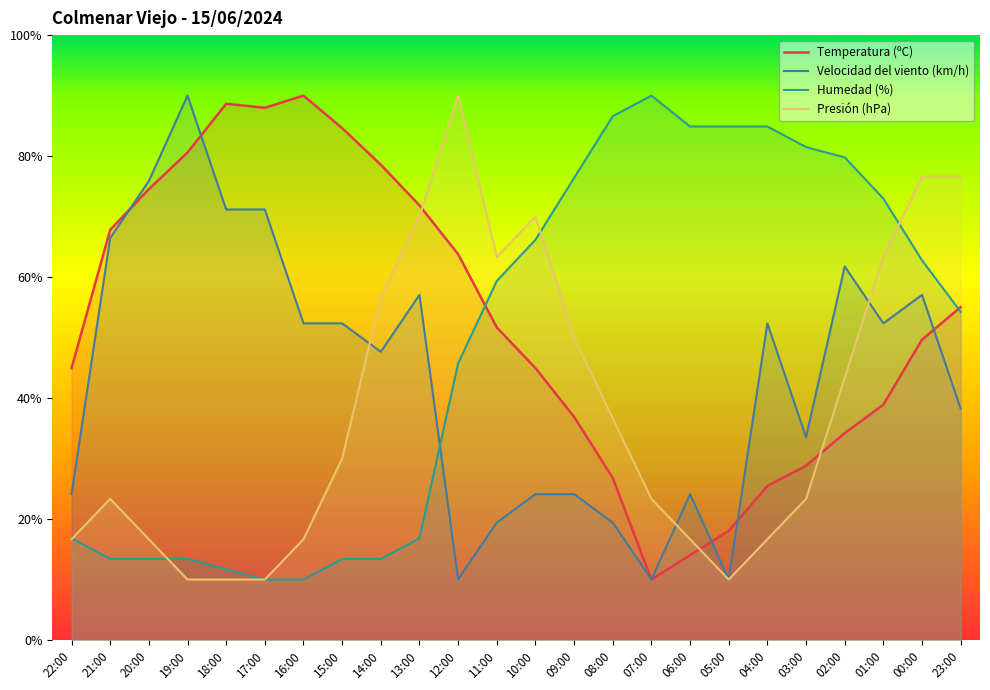

What is the total value across all series at 19:00?

194.0